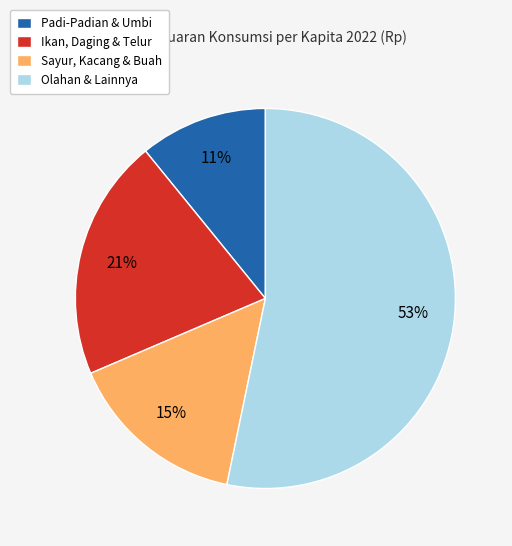

What percentage is the Sayur, Kacang & Buah slice, to the nearest percent?

15%